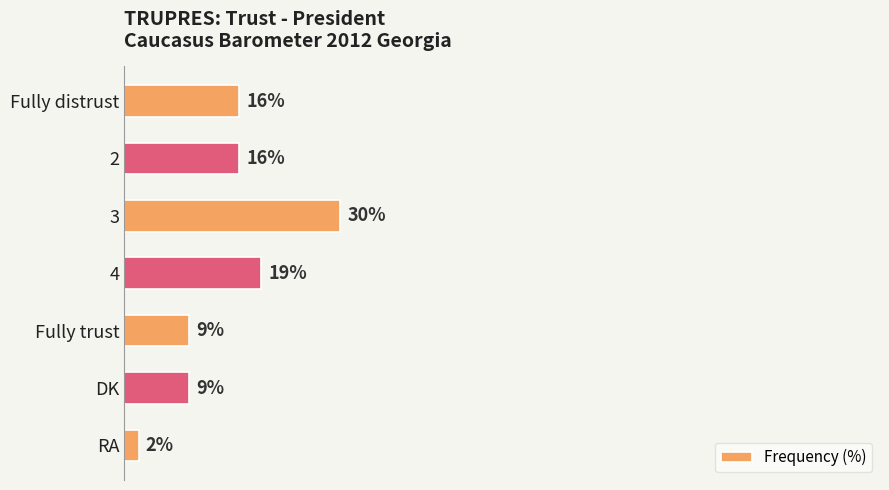

What is the label of the 6th bar from the top?

DK